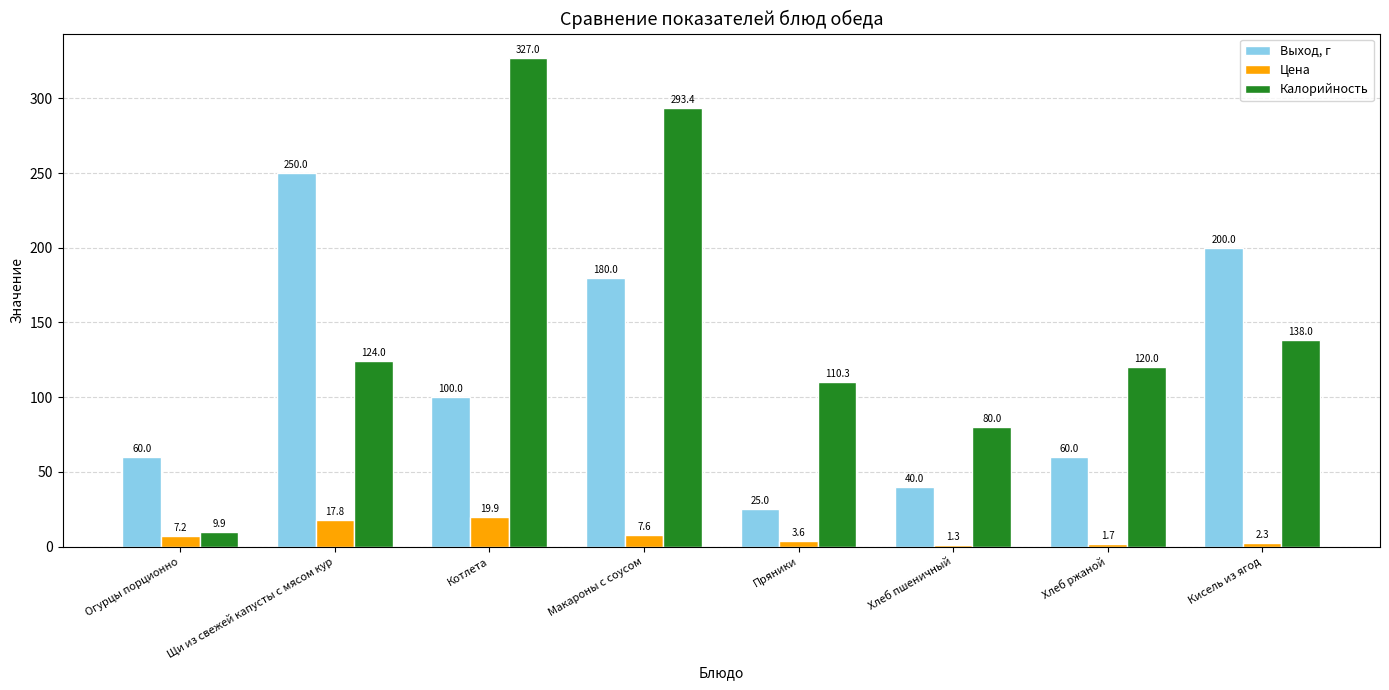

How many bars are there in total?

24